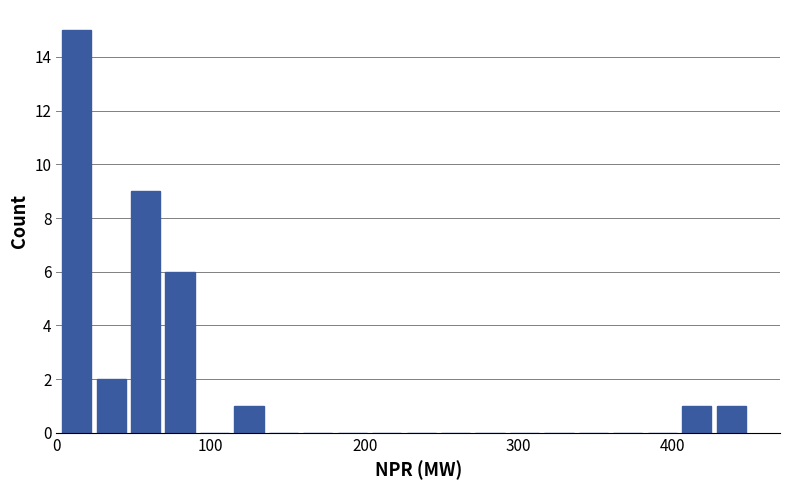

Read against the x-axis, roughly where is the centre of the tallest bar?

10